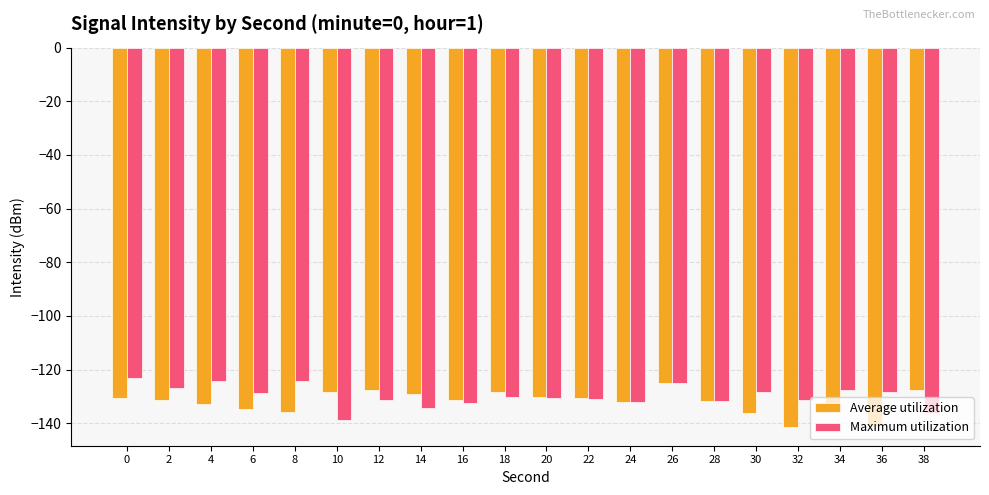

What is the difference between the maximum and minimum values in the Average utilization series?

16.2